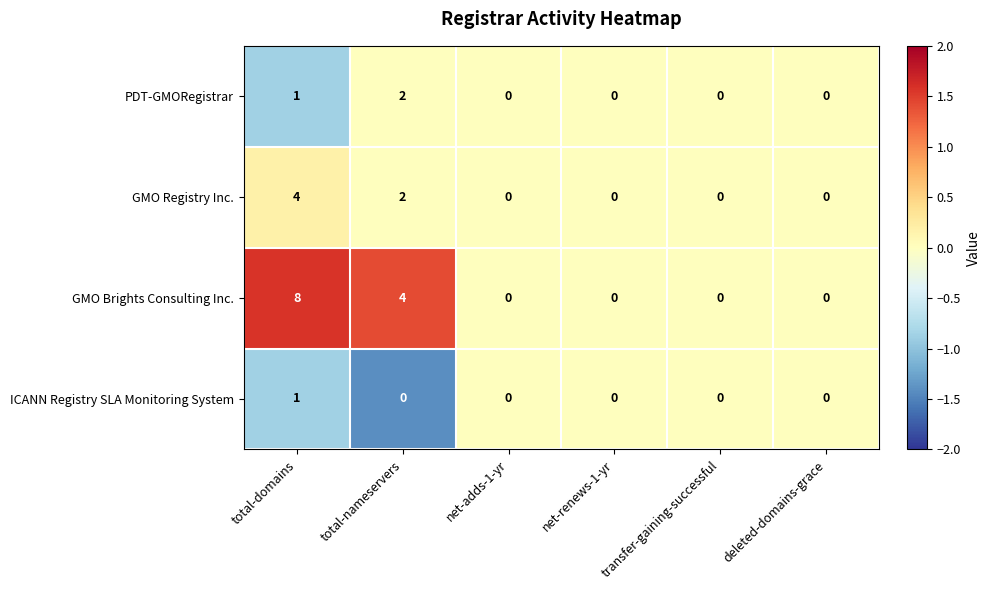

At which category does the chart reach its peak across all series?

total-domains